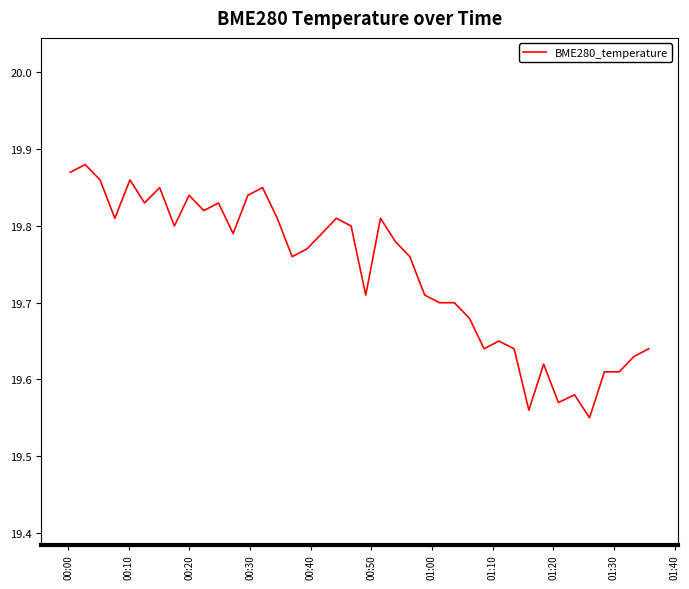

What is the difference between the maximum and minimum values?

0.3